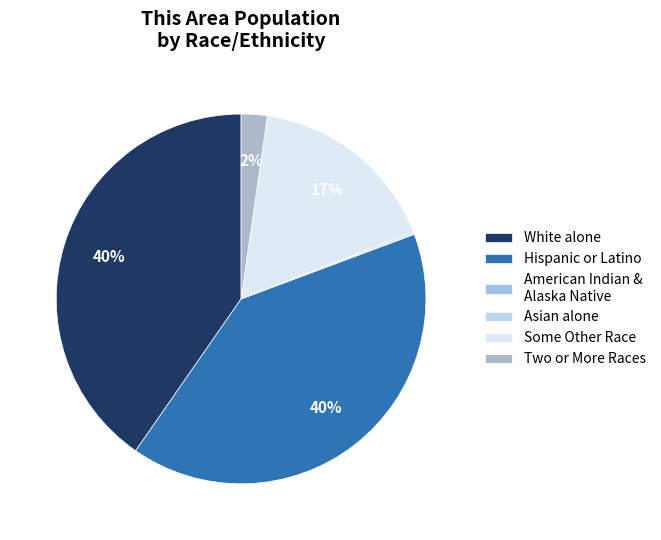

Count the number of slices in the pie.

6